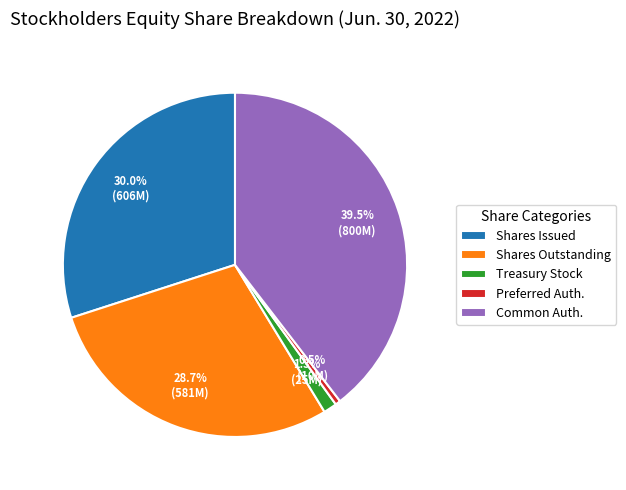

What is the ratio of the value at Common Auth. to the value at Shares Issued?

1.3